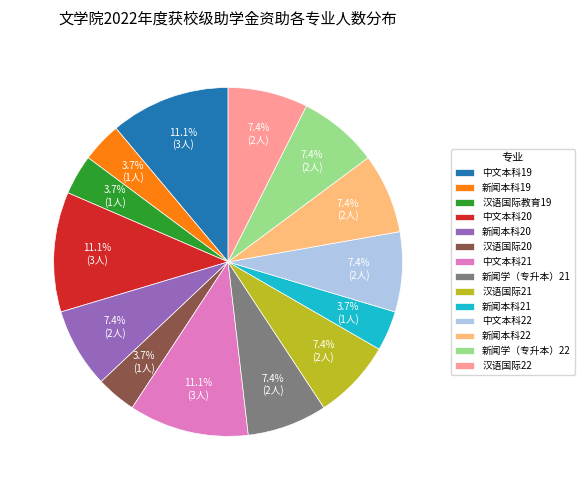

Is it true that 汉语国际教育19 is 12% of the pie?

False